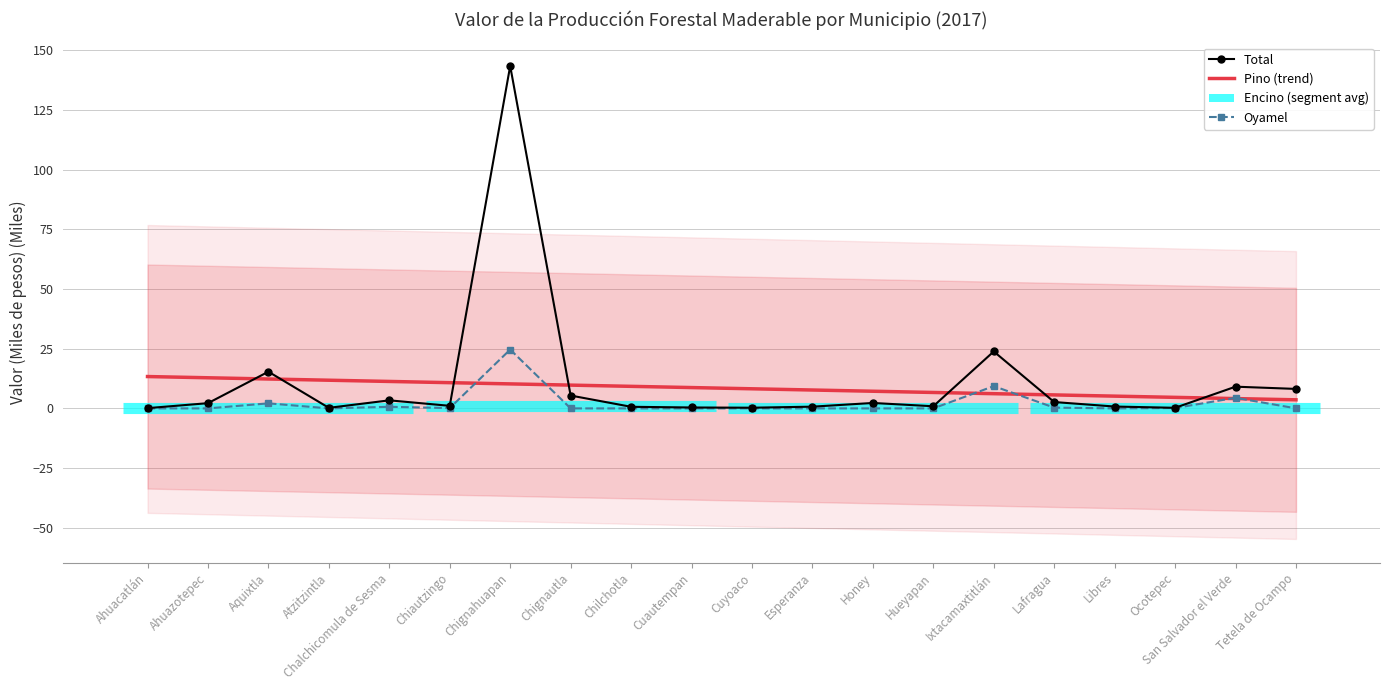

Which category has the lowest value in the Oyamel series?

Ahuacatlán